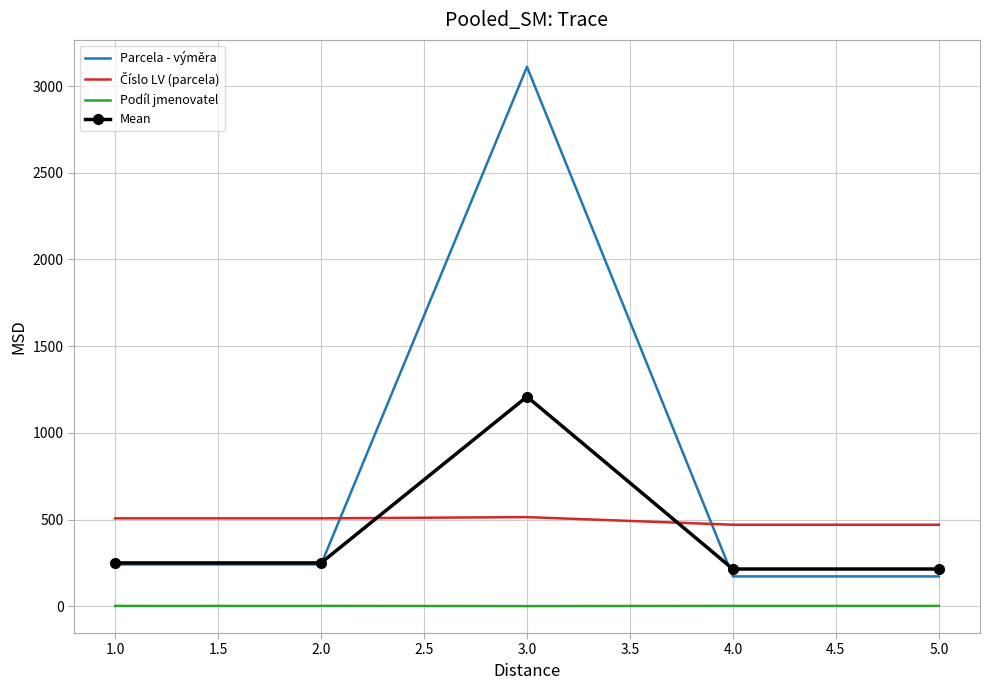

What is the difference between the maximum and minimum values in the Parcela - výměra series?

2939.0